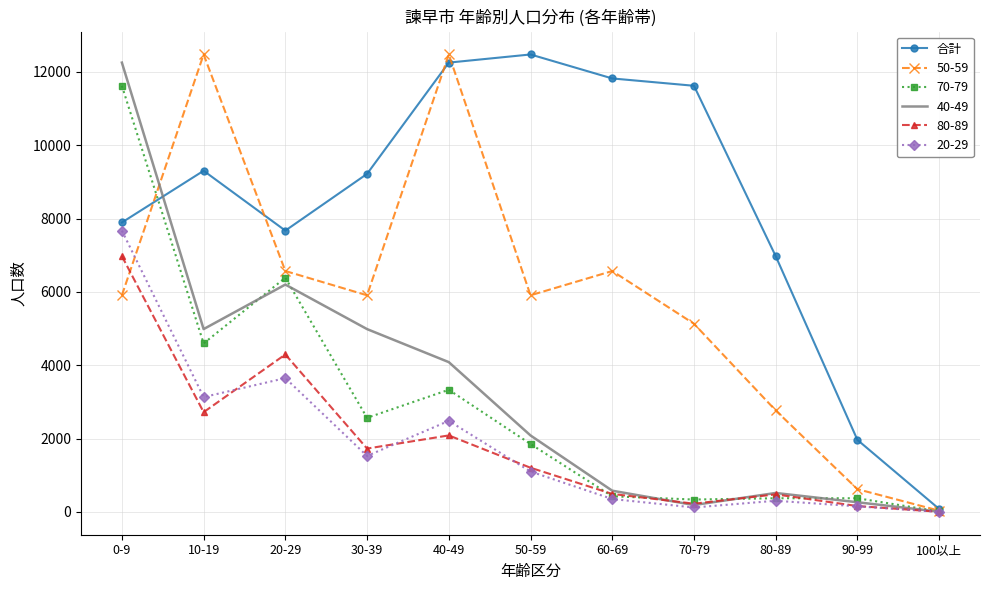

Which series changed the most between 80-89 and 90-99?

合計